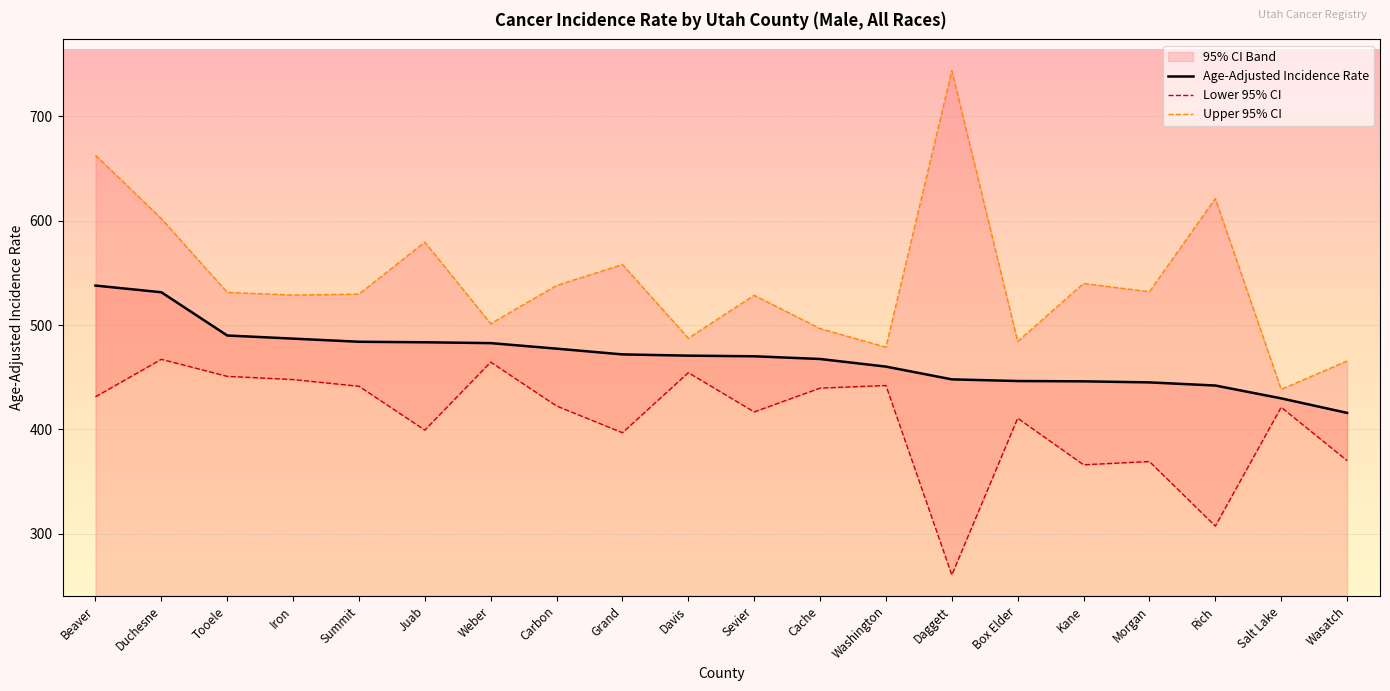

What position from the left is Davis?

10